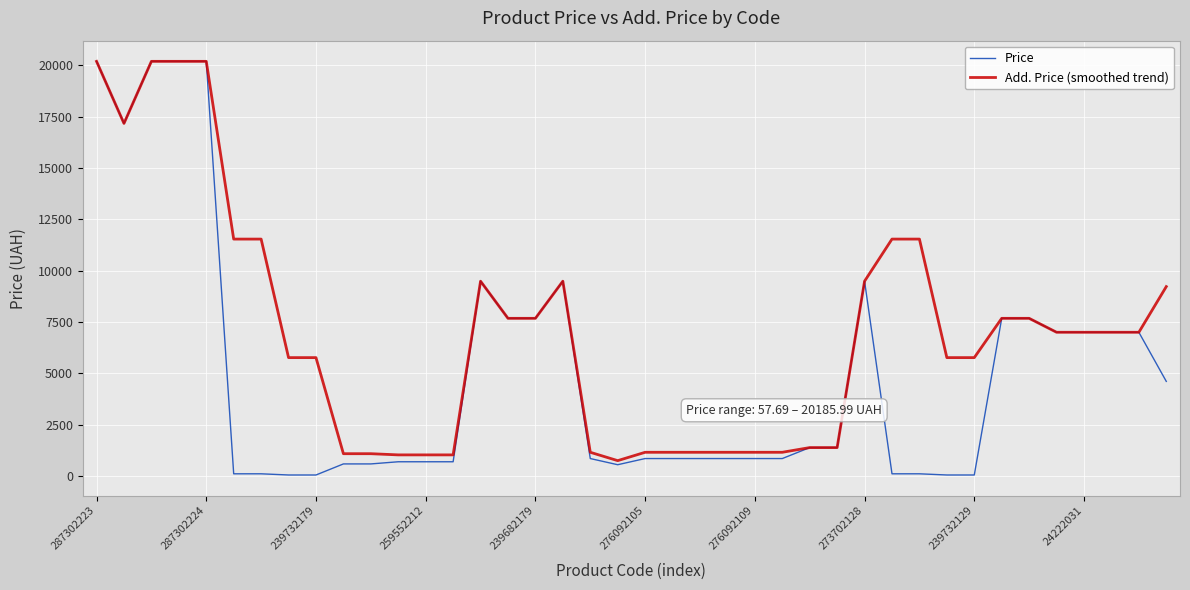

Which series has the largest total across all categories?

Add. Price (smoothed trend)